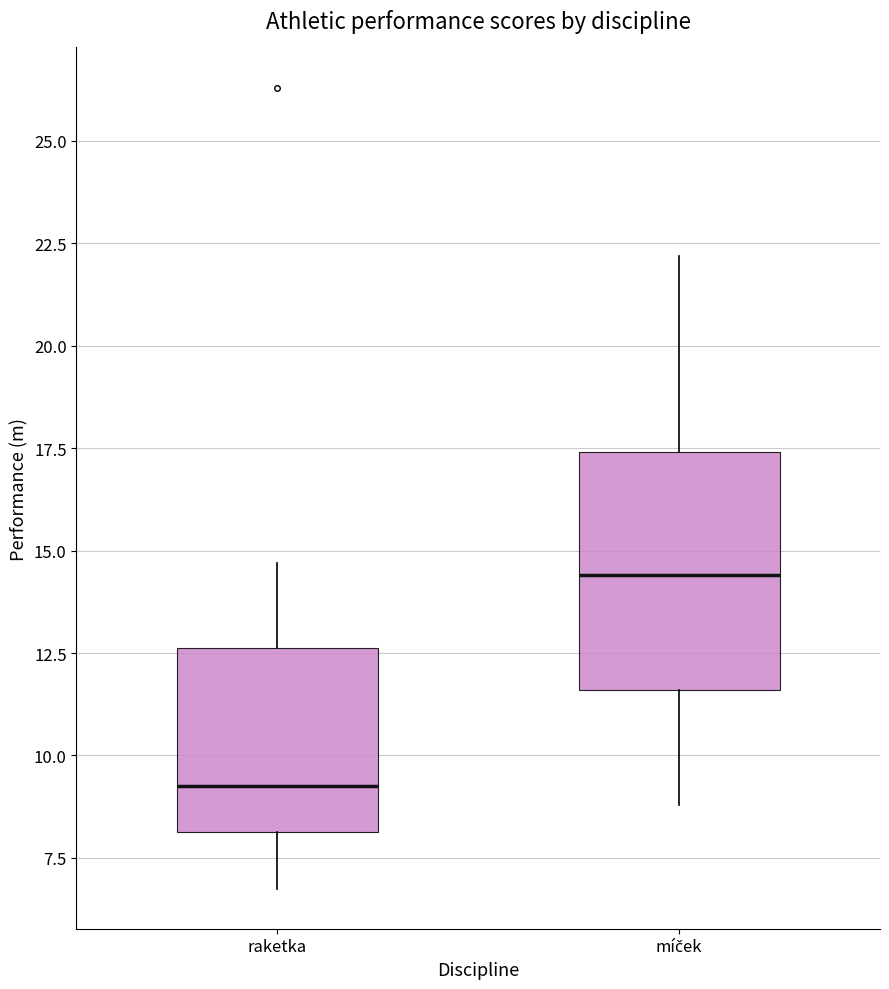

Comparing the boxes themselves (not the whiskers), which one is the tallest?

míček